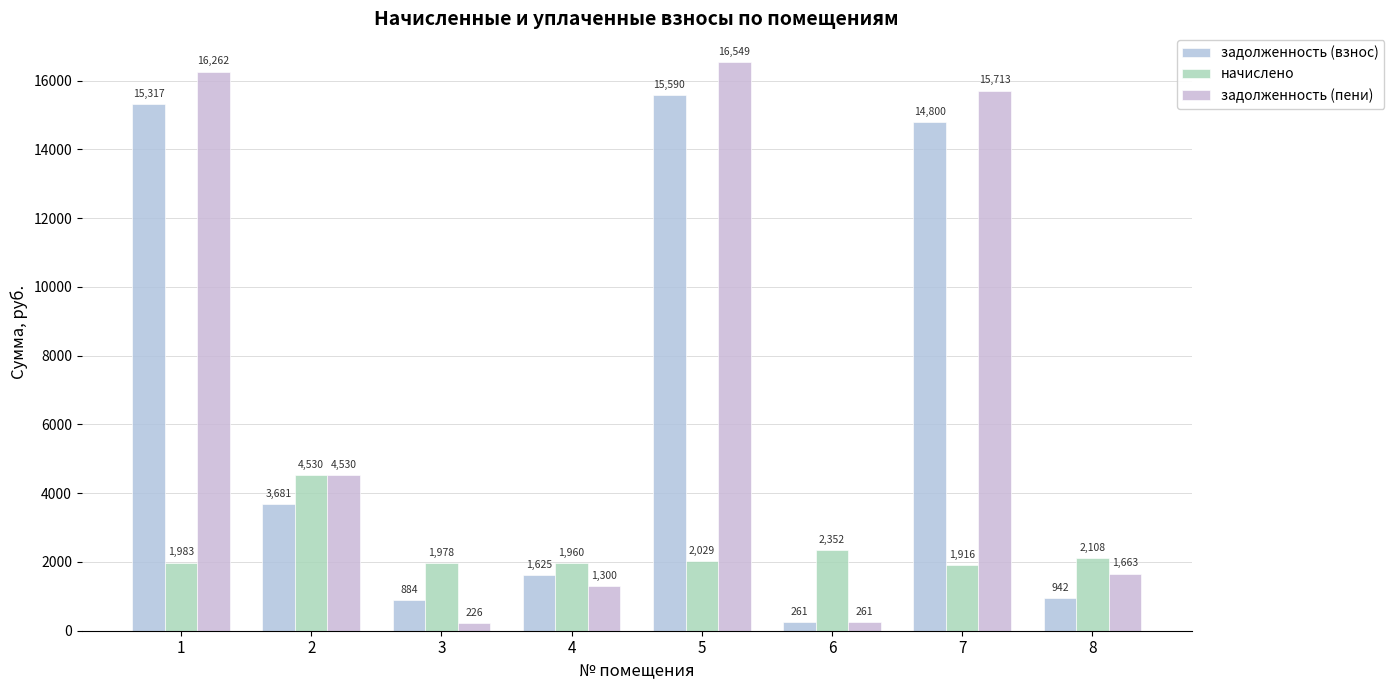

What is the value of the начислено bar at the 7th from the left?

1915.7